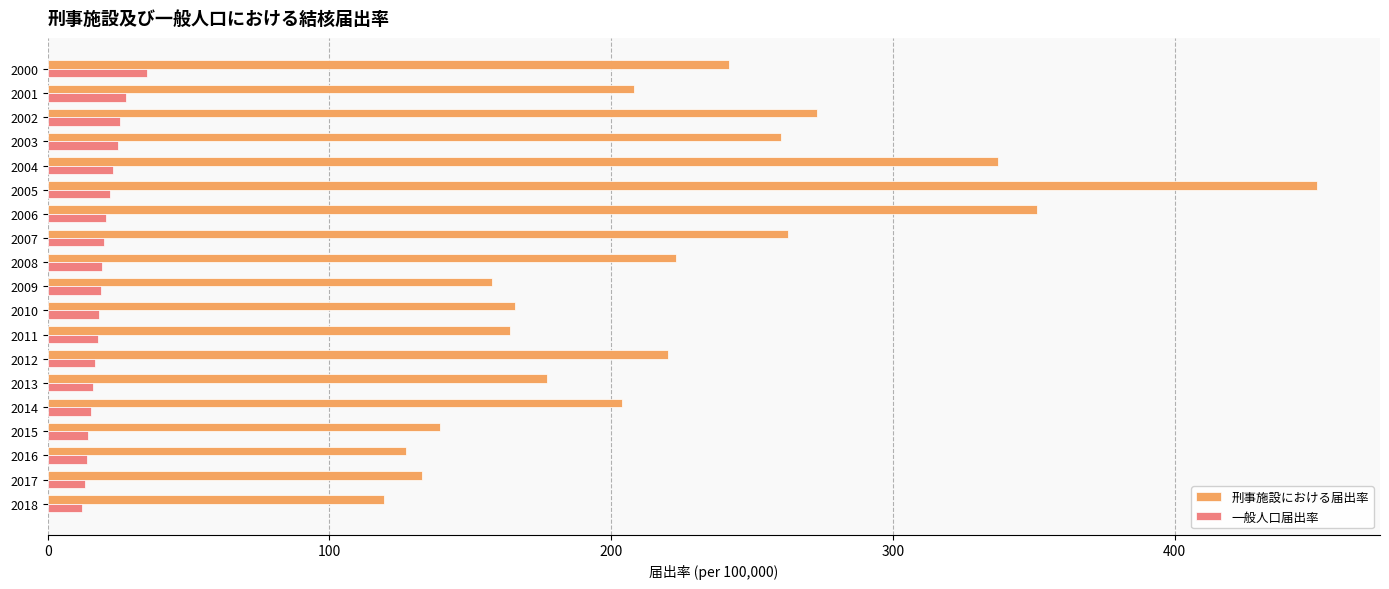

At which label is 刑事施設における届出率 closest to 284?

2002